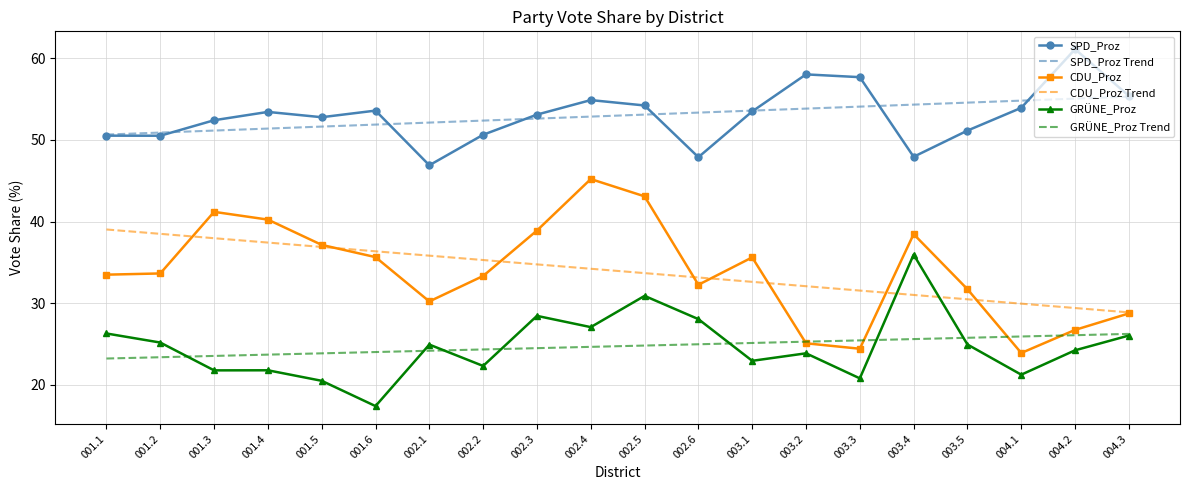

Which series changed the most between 002.5 and 004.2?

CDU_Proz